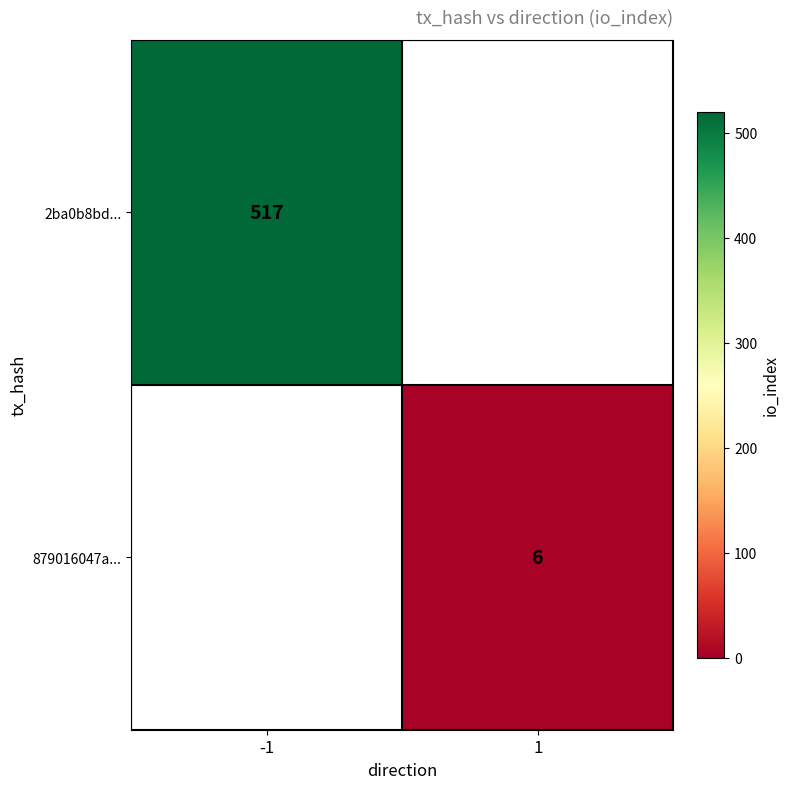

Is the value of 2ba0b8bd... at -1 greater than the value of 879016047a... at 1?

Yes